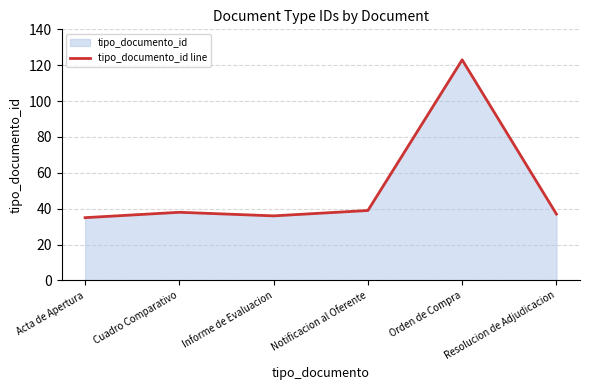

Between Informe de Evaluacion and Orden de Compra, which is larger?

Orden de Compra